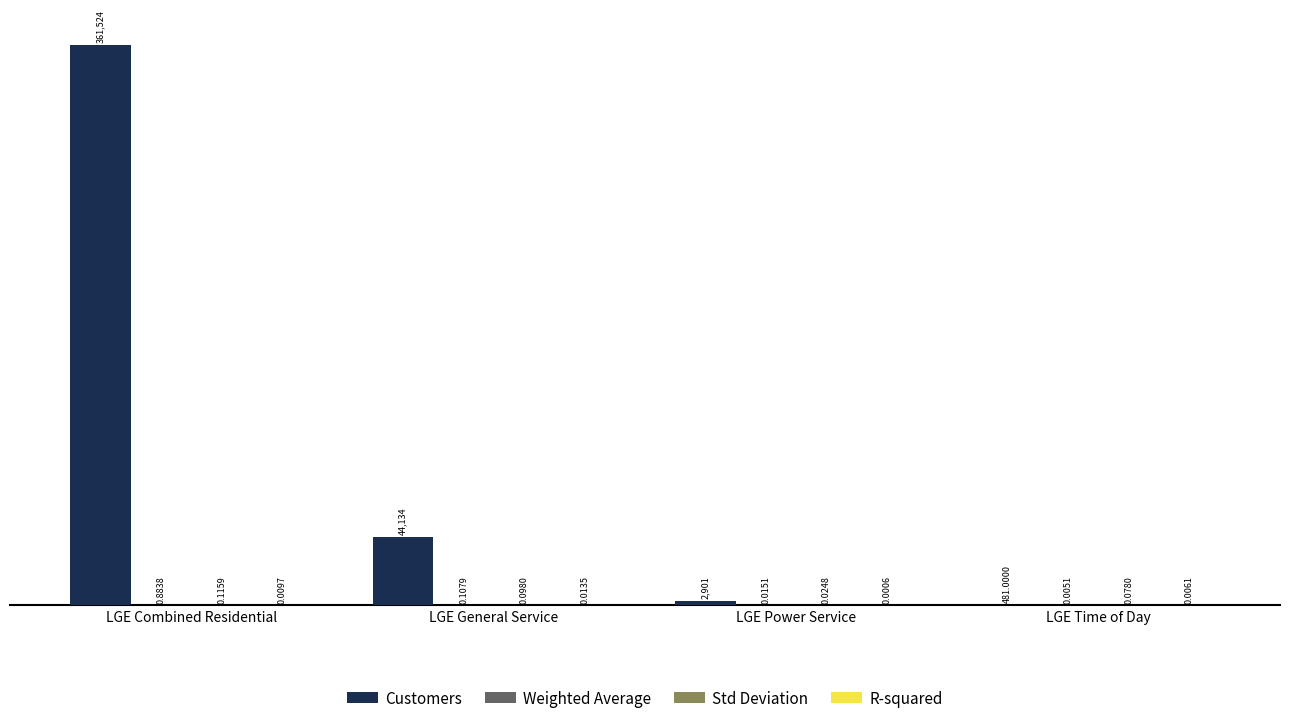

Where is Customers nearest to the value 181002?

LGE General Service